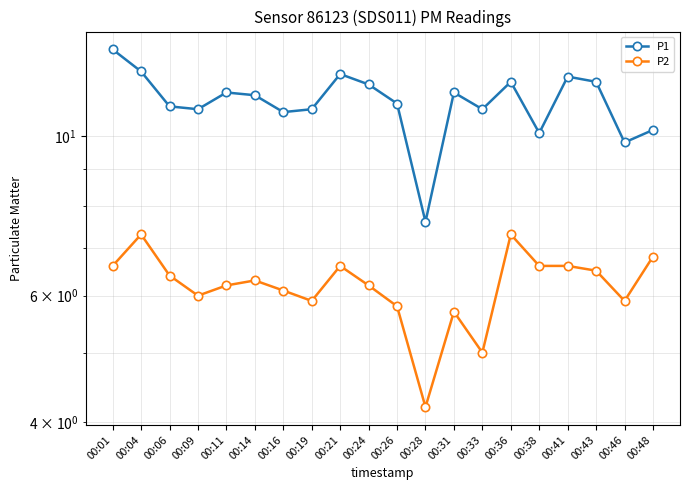

Which category has the highest value in the P1 series?

00:01